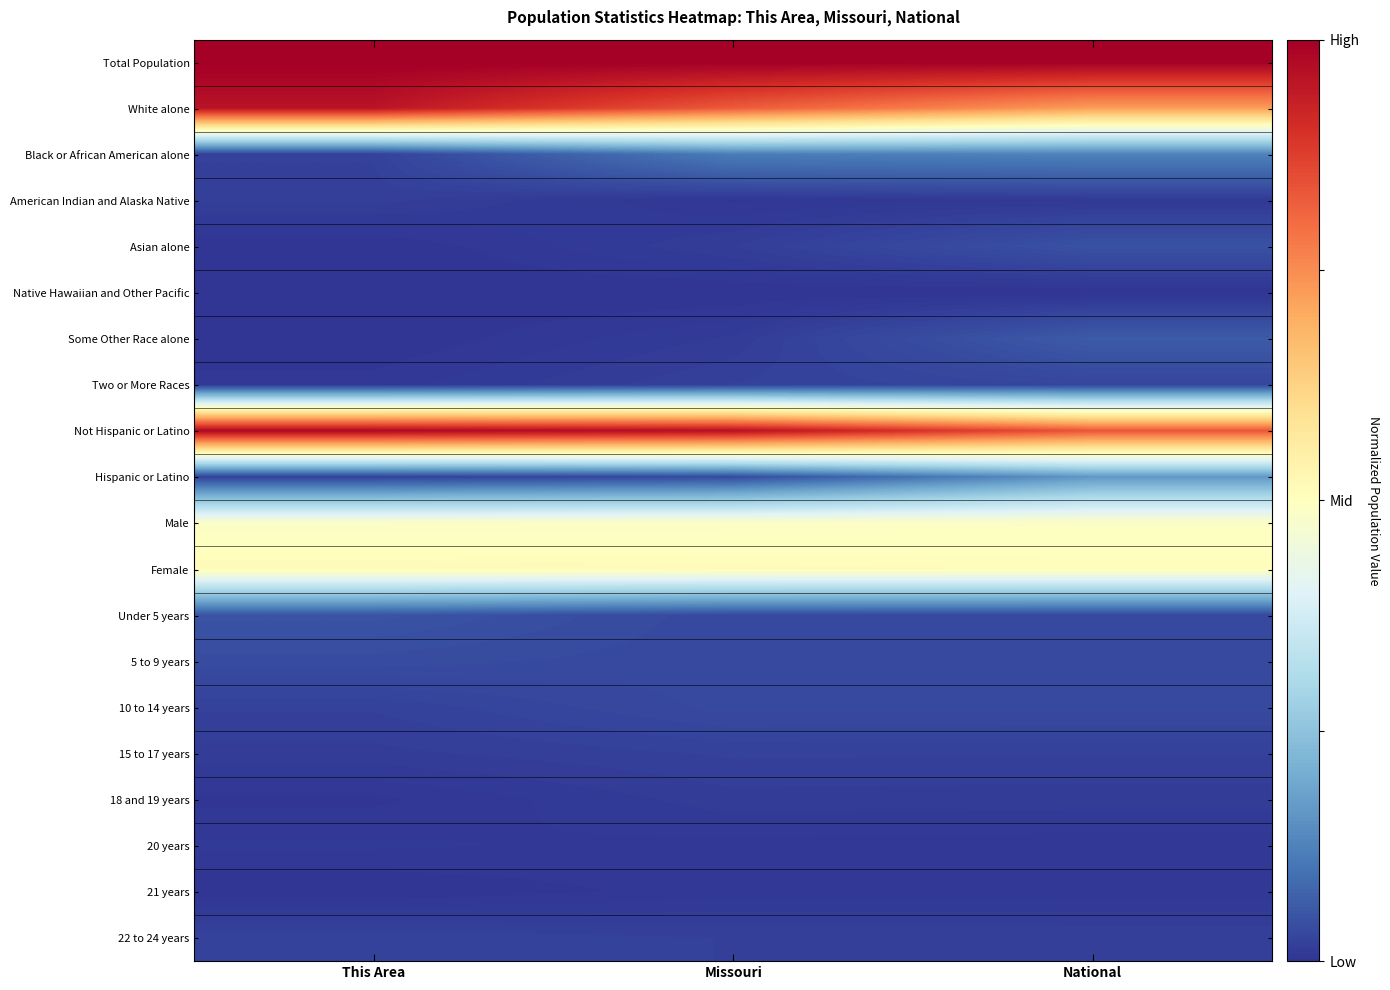

At which category is the sum across all series the highest?

Missouri